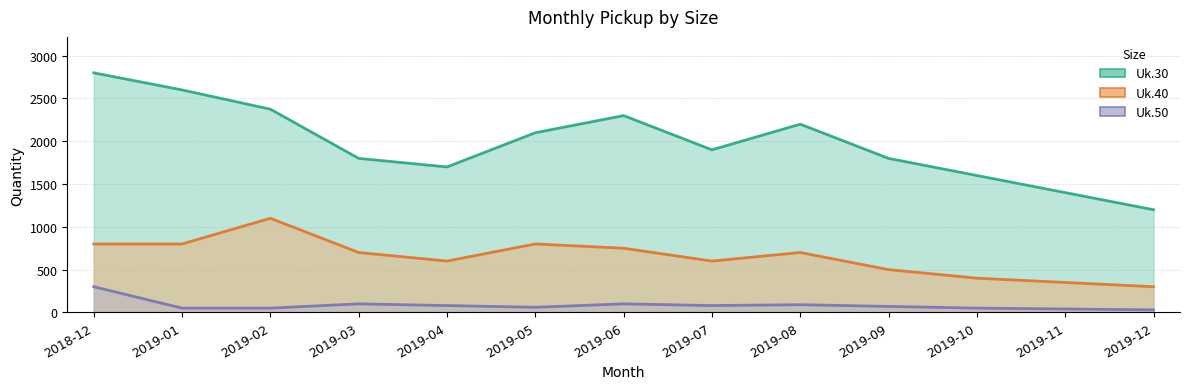

Between 2019-12 and 2018-12, which is larger?

2018-12